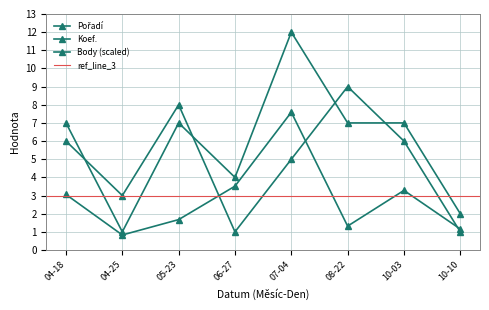

At which label is Koef. closest to 6?

04-18